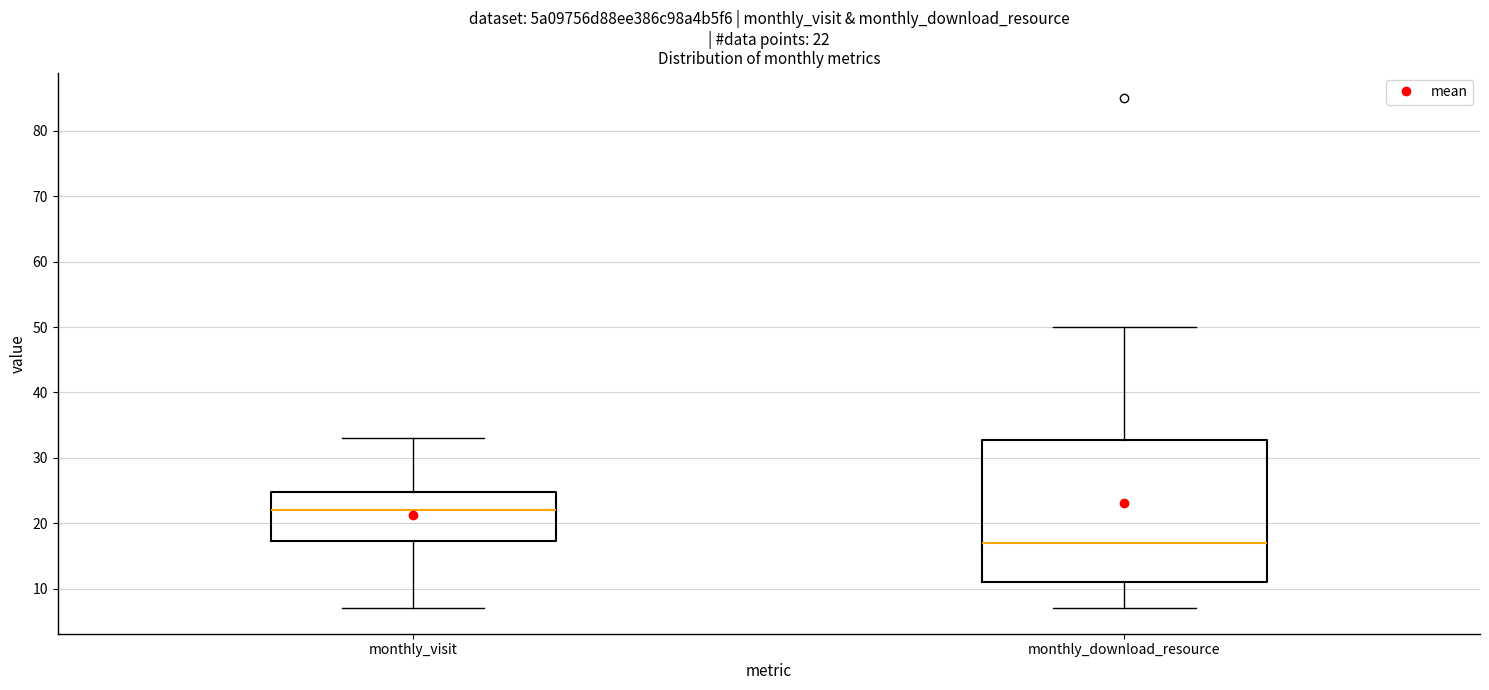

Which box is the tallest, from its lower edge to its upper edge?

monthly_download_resource